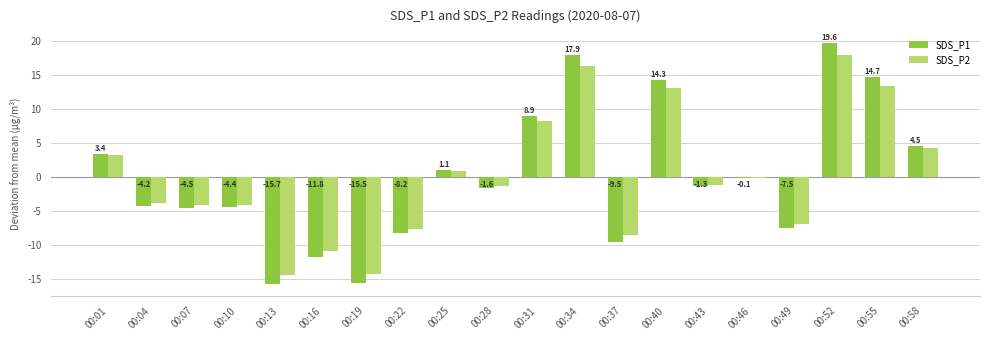

Which series changed the most between 00:43 and 00:52?

SDS_P1